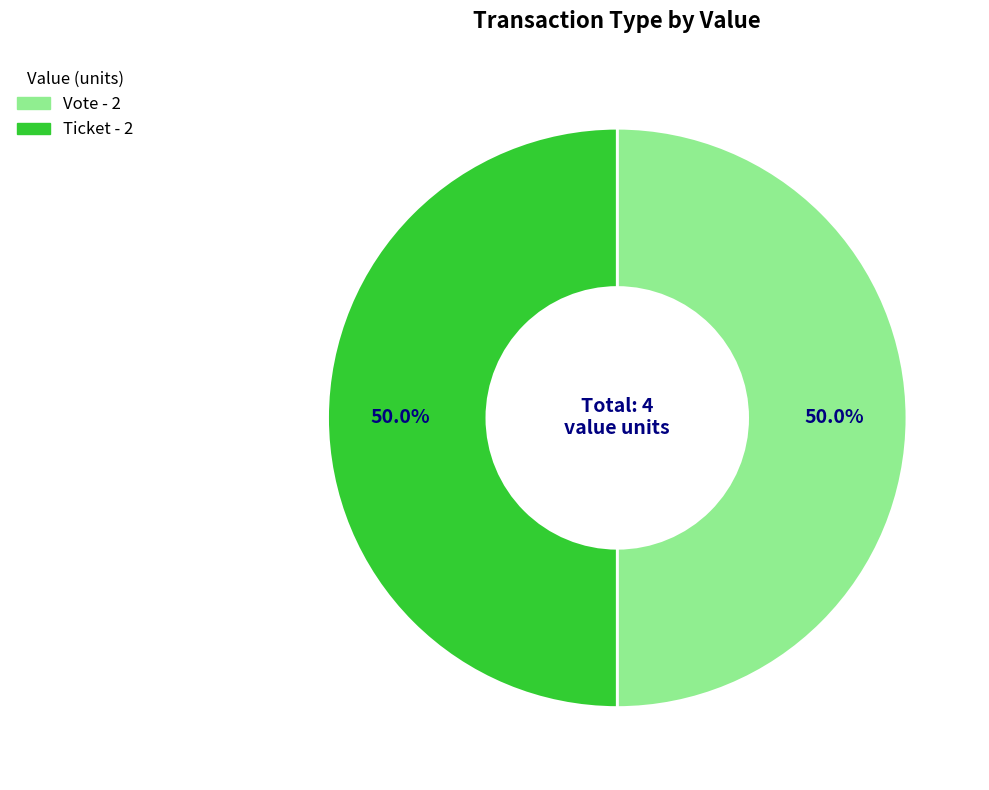

Count the number of slices in the pie.

2